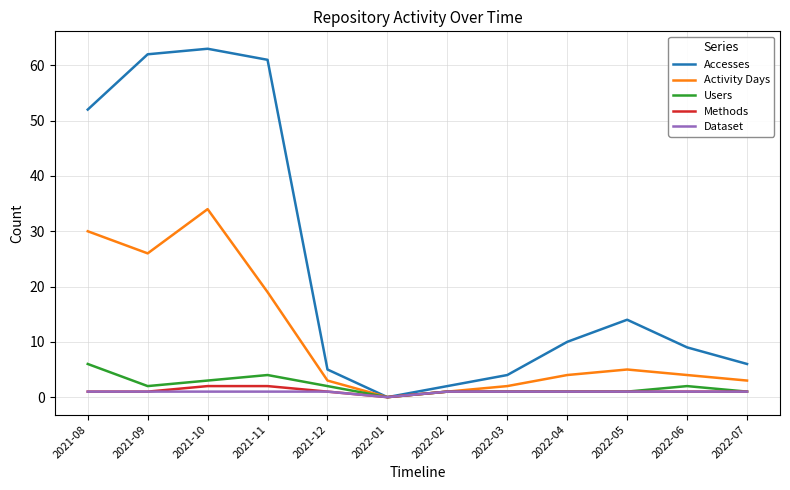

What is the average value of the Users series?

2